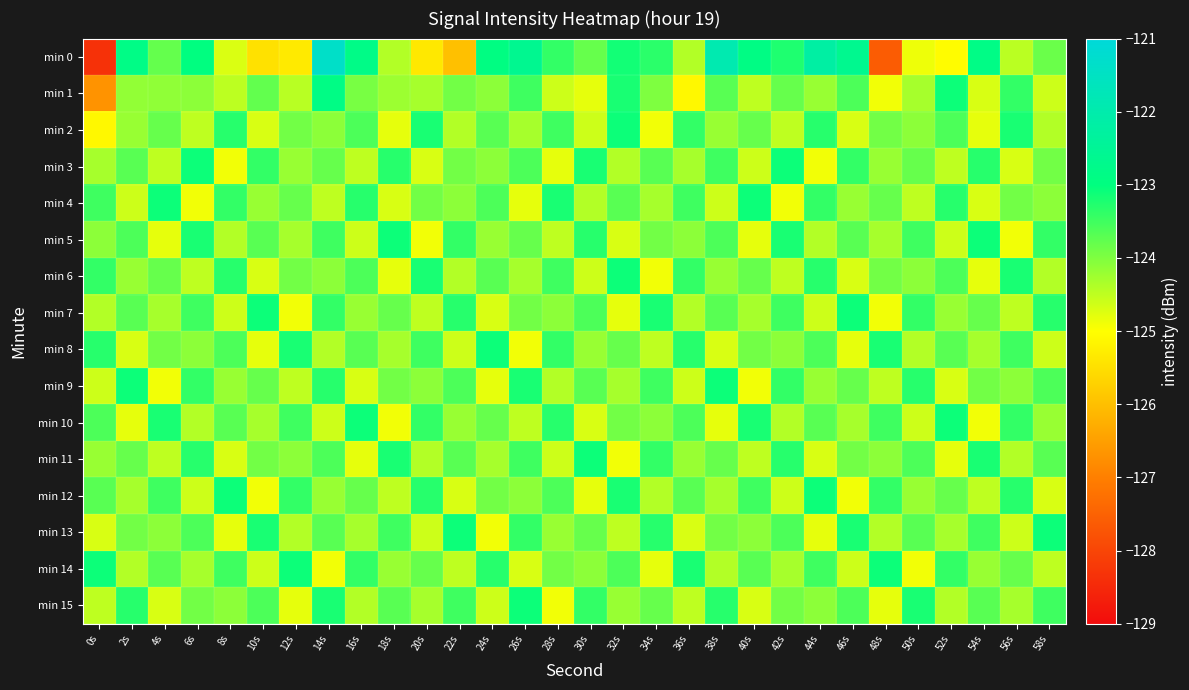

Reading left to right, list all the values displayed in this chart.

min 0: 0s=-128.4	2s=-122.8	4s=-123.8	6s=-123.0	8s=-124.7	10s=-125.5	12s=-125.3	14s=-121.4	16s=-122.8	18s=-124.4	20s=-125.4	22s=-126.0	24s=-122.9	26s=-122.6	28s=-123.4	30s=-123.8	32s=-123.2	34s=-123.3	36s=-124.4	38s=-121.9	40s=-122.9	42s=-123.2	44s=-122.2	46s=-122.7	48s=-127.6	50s=-124.9	52s=-125.0	54s=-122.9	56s=-124.5	58s=-123.8
min 1: 0s=-126.7	2s=-124.1	4s=-124.1	6s=-124.1	8s=-124.5	10s=-123.8	12s=-124.4	14s=-122.9	16s=-124.0	18s=-124.2	20s=-124.3	22s=-123.9	24s=-124.1	26s=-123.5	28s=-124.6	30s=-124.8	32s=-123.2	34s=-124.0	36s=-125.1	38s=-123.7	40s=-124.5	42s=-123.8	44s=-124.2	46s=-123.6	48s=-124.9	50s=-124.3	52s=-123.1	54s=-124.7	56s=-123.4	58s=-124.6
min 2: 0s=-125.1	2s=-124.2	4s=-123.8	6s=-124.5	8s=-123.3	10s=-124.7	12s=-123.9	14s=-124.1	16s=-123.6	18s=-124.8	20s=-123.2	22s=-124.4	24s=-123.7	26s=-124.3	28s=-123.5	30s=-124.6	32s=-123.1	34s=-124.9	36s=-123.4	38s=-124.2	40s=-123.8	42s=-124.5	44s=-123.3	46s=-124.7	48s=-123.9	50s=-124.1	52s=-123.6	54s=-124.8	56s=-123.2	58s=-124.4
min 3: 0s=-124.3	2s=-123.7	4s=-124.5	6s=-123.1	8s=-124.9	10s=-123.4	12s=-124.2	14s=-123.8	16s=-124.5	18s=-123.3	20s=-124.7	22s=-123.9	24s=-124.1	26s=-123.6	28s=-124.8	30s=-123.2	32s=-124.4	34s=-123.7	36s=-124.3	38s=-123.5	40s=-124.6	42s=-123.1	44s=-124.9	46s=-123.4	48s=-124.2	50s=-123.8	52s=-124.5	54s=-123.3	56s=-124.7	58s=-123.9
min 4: 0s=-123.5	2s=-124.6	4s=-123.1	6s=-124.9	8s=-123.4	10s=-124.2	12s=-123.8	14s=-124.5	16s=-123.3	18s=-124.7	20s=-123.9	22s=-124.1	24s=-123.6	26s=-124.8	28s=-123.2	30s=-124.4	32s=-123.7	34s=-124.3	36s=-123.5	38s=-124.6	40s=-123.1	42s=-124.9	44s=-123.4	46s=-124.2	48s=-123.8	50s=-124.5	52s=-123.3	54s=-124.7	56s=-123.9	58s=-124.1
min 5: 0s=-124.1	2s=-123.6	4s=-124.8	6s=-123.2	8s=-124.4	10s=-123.7	12s=-124.3	14s=-123.5	16s=-124.6	18s=-123.1	20s=-124.9	22s=-123.4	24s=-124.2	26s=-123.8	28s=-124.5	30s=-123.3	32s=-124.7	34s=-123.9	36s=-124.1	38s=-123.6	40s=-124.8	42s=-123.2	44s=-124.4	46s=-123.7	48s=-124.3	50s=-123.5	52s=-124.6	54s=-123.1	56s=-124.9	58s=-123.4
min 6: 0s=-123.4	2s=-124.2	4s=-123.8	6s=-124.5	8s=-123.3	10s=-124.7	12s=-123.9	14s=-124.1	16s=-123.6	18s=-124.8	20s=-123.2	22s=-124.4	24s=-123.7	26s=-124.3	28s=-123.5	30s=-124.6	32s=-123.1	34s=-124.9	36s=-123.4	38s=-124.2	40s=-123.8	42s=-124.5	44s=-123.3	46s=-124.7	48s=-123.9	50s=-124.1	52s=-123.6	54s=-124.8	56s=-123.2	58s=-124.4
min 7: 0s=-124.4	2s=-123.7	4s=-124.3	6s=-123.5	8s=-124.6	10s=-123.1	12s=-124.9	14s=-123.4	16s=-124.2	18s=-123.8	20s=-124.5	22s=-123.3	24s=-124.7	26s=-123.9	28s=-124.1	30s=-123.6	32s=-124.8	34s=-123.2	36s=-124.4	38s=-123.7	40s=-124.3	42s=-123.5	44s=-124.6	46s=-123.1	48s=-124.9	50s=-123.4	52s=-124.2	54s=-123.8	56s=-124.5	58s=-123.3
min 8: 0s=-123.3	2s=-124.7	4s=-123.9	6s=-124.1	8s=-123.6	10s=-124.8	12s=-123.2	14s=-124.4	16s=-123.7	18s=-124.3	20s=-123.5	22s=-124.6	24s=-123.1	26s=-124.9	28s=-123.4	30s=-124.2	32s=-123.8	34s=-124.5	36s=-123.3	38s=-124.7	40s=-123.9	42s=-124.1	44s=-123.6	46s=-124.8	48s=-123.2	50s=-124.4	52s=-123.7	54s=-124.3	56s=-123.5	58s=-124.6
min 9: 0s=-124.6	2s=-123.1	4s=-124.9	6s=-123.4	8s=-124.2	10s=-123.8	12s=-124.5	14s=-123.3	16s=-124.7	18s=-123.9	20s=-124.1	22s=-123.6	24s=-124.8	26s=-123.2	28s=-124.4	30s=-123.7	32s=-124.3	34s=-123.5	36s=-124.6	38s=-123.1	40s=-124.9	42s=-123.4	44s=-124.2	46s=-123.8	48s=-124.5	50s=-123.3	52s=-124.7	54s=-123.9	56s=-124.1	58s=-123.6
min 10: 0s=-123.6	2s=-124.8	4s=-123.2	6s=-124.4	8s=-123.7	10s=-124.3	12s=-123.5	14s=-124.6	16s=-123.1	18s=-124.9	20s=-123.4	22s=-124.2	24s=-123.8	26s=-124.5	28s=-123.3	30s=-124.7	32s=-123.9	34s=-124.1	36s=-123.6	38s=-124.8	40s=-123.2	42s=-124.4	44s=-123.7	46s=-124.3	48s=-123.5	50s=-124.6	52s=-123.1	54s=-124.9	56s=-123.4	58s=-124.2
min 11: 0s=-124.2	2s=-123.8	4s=-124.5	6s=-123.3	8s=-124.7	10s=-123.9	12s=-124.1	14s=-123.6	16s=-124.8	18s=-123.2	20s=-124.4	22s=-123.7	24s=-124.3	26s=-123.5	28s=-124.6	30s=-123.1	32s=-124.9	34s=-123.4	36s=-124.2	38s=-123.8	40s=-124.5	42s=-123.3	44s=-124.7	46s=-123.9	48s=-124.1	50s=-123.6	52s=-124.8	54s=-123.2	56s=-124.4	58s=-123.7
min 12: 0s=-123.7	2s=-124.3	4s=-123.5	6s=-124.6	8s=-123.1	10s=-124.9	12s=-123.4	14s=-124.2	16s=-123.8	18s=-124.5	20s=-123.3	22s=-124.7	24s=-123.9	26s=-124.1	28s=-123.6	30s=-124.8	32s=-123.2	34s=-124.4	36s=-123.7	38s=-124.3	40s=-123.5	42s=-124.6	44s=-123.1	46s=-124.9	48s=-123.4	50s=-124.2	52s=-123.8	54s=-124.5	56s=-123.3	58s=-124.7
min 13: 0s=-124.7	2s=-123.9	4s=-124.1	6s=-123.6	8s=-124.8	10s=-123.2	12s=-124.4	14s=-123.7	16s=-124.3	18s=-123.5	20s=-124.6	22s=-123.1	24s=-124.9	26s=-123.4	28s=-124.2	30s=-123.8	32s=-124.5	34s=-123.3	36s=-124.7	38s=-123.9	40s=-124.1	42s=-123.6	44s=-124.8	46s=-123.2	48s=-124.4	50s=-123.7	52s=-124.3	54s=-123.5	56s=-124.6	58s=-123.1
min 14: 0s=-123.1	2s=-124.4	4s=-123.7	6s=-124.3	8s=-123.5	10s=-124.6	12s=-123.1	14s=-124.9	16s=-123.4	18s=-124.2	20s=-123.8	22s=-124.5	24s=-123.3	26s=-124.7	28s=-123.9	30s=-124.1	32s=-123.6	34s=-124.8	36s=-123.2	38s=-124.4	40s=-123.7	42s=-124.3	44s=-123.5	46s=-124.6	48s=-123.1	50s=-124.9	52s=-123.4	54s=-124.2	56s=-123.8	58s=-124.5
min 15: 0s=-124.5	2s=-123.3	4s=-124.7	6s=-123.9	8s=-124.1	10s=-123.6	12s=-124.8	14s=-123.2	16s=-124.4	18s=-123.7	20s=-124.3	22s=-123.5	24s=-124.6	26s=-123.1	28s=-124.9	30s=-123.4	32s=-124.2	34s=-123.8	36s=-124.5	38s=-123.3	40s=-124.7	42s=-123.9	44s=-124.1	46s=-123.6	48s=-124.8	50s=-123.2	52s=-124.4	54s=-123.7	56s=-124.3	58s=-123.5